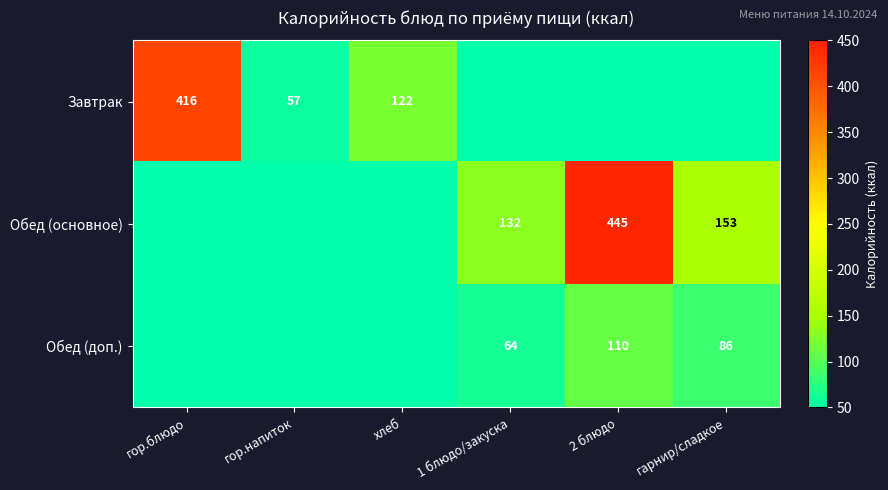

What is the difference between the Обед (основное) values at 2 блюдо and гарнир/сладкое?

292